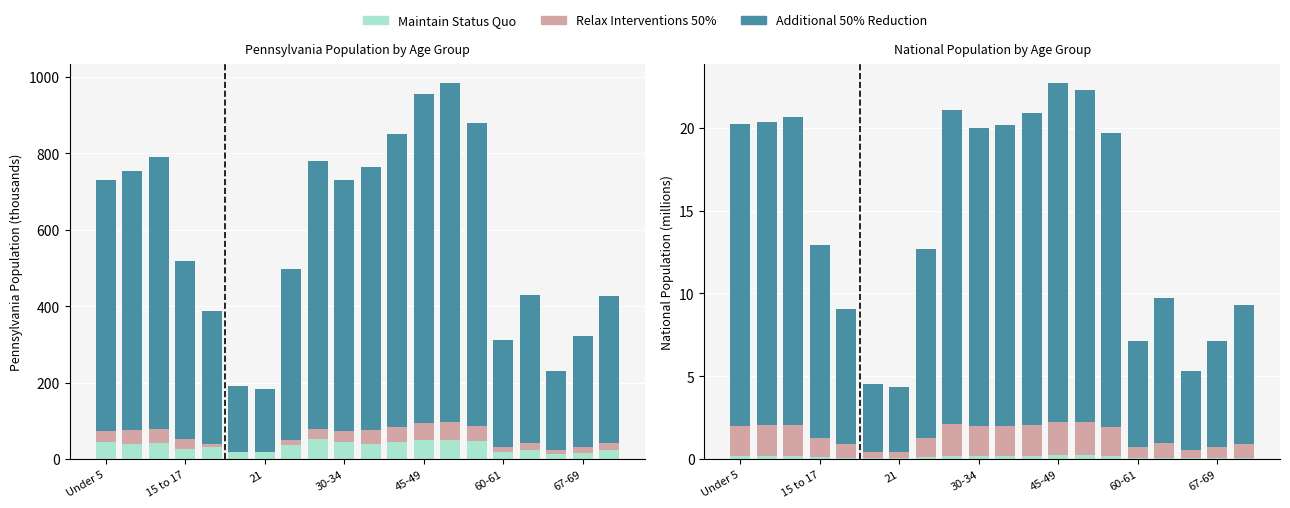

Which series has the largest total across all categories?

Additional 50% Reduction